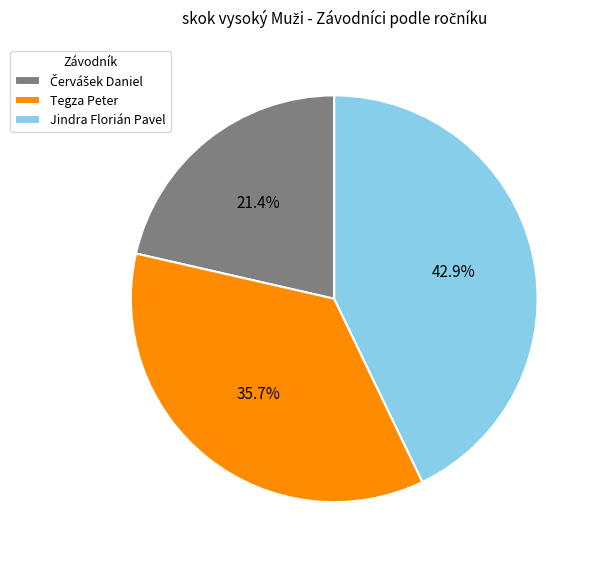

The Tegza Peter slice represents 44% of the pie. True or false?

False